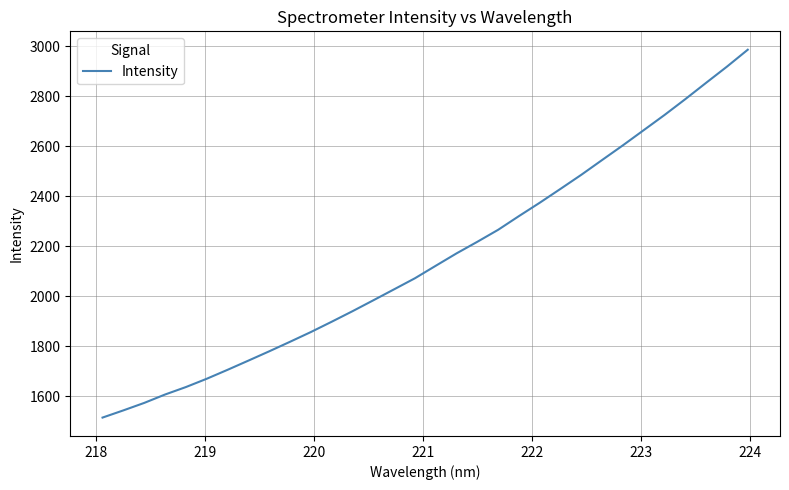

What is the difference between the maximum and minimum values?

1470.4